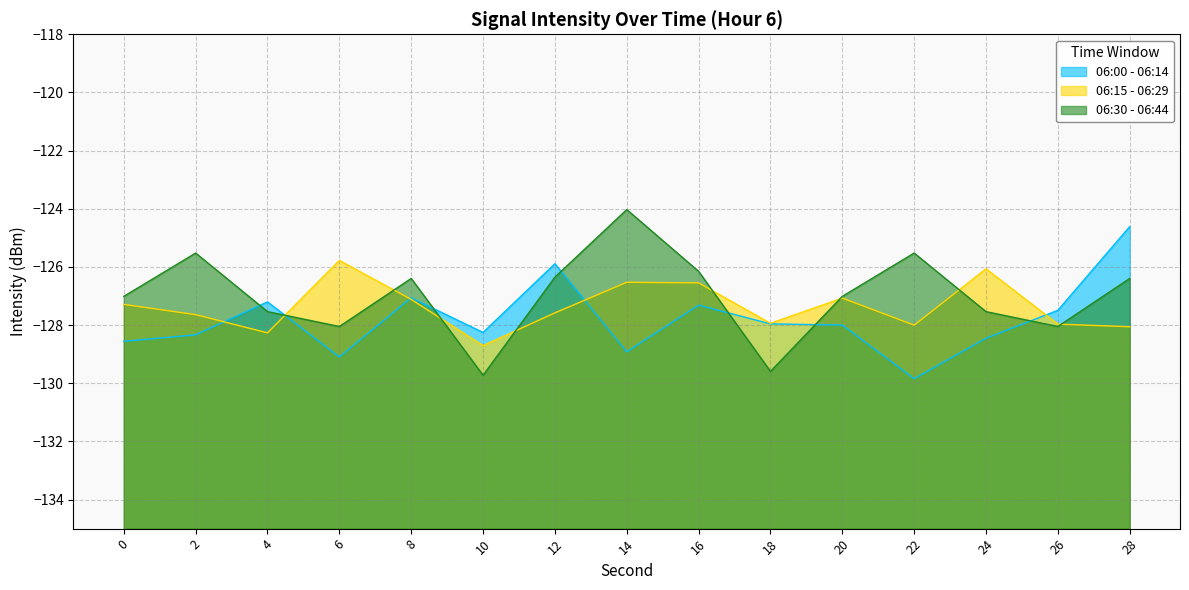

What is the difference between the 06:15 - 06:29 values at 8 and 6?

1.3